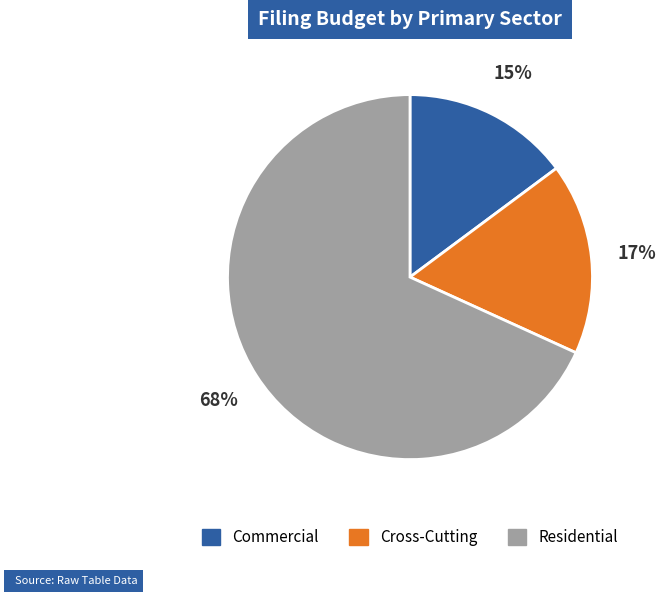

Which category accounts for the majority?

Residential